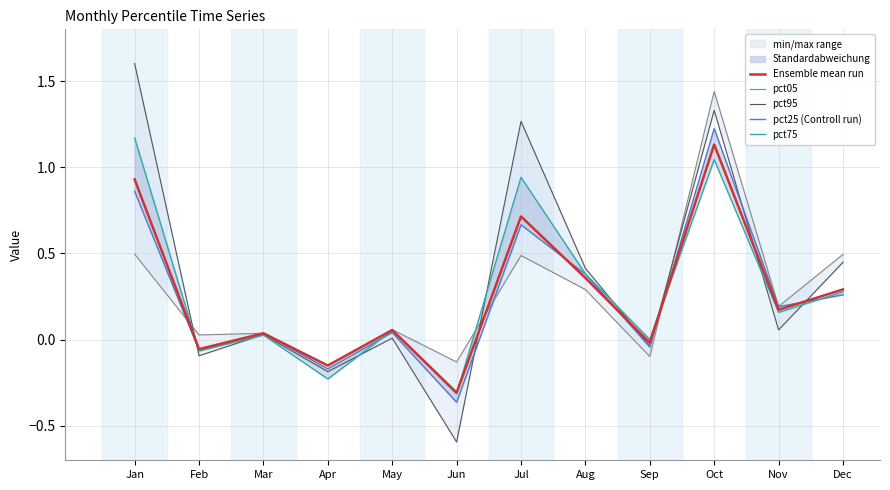

At Jan, list the series in order from smallest to largest.

pct05, pct25 (Controll run), Ensemble mean run, pct75, pct95